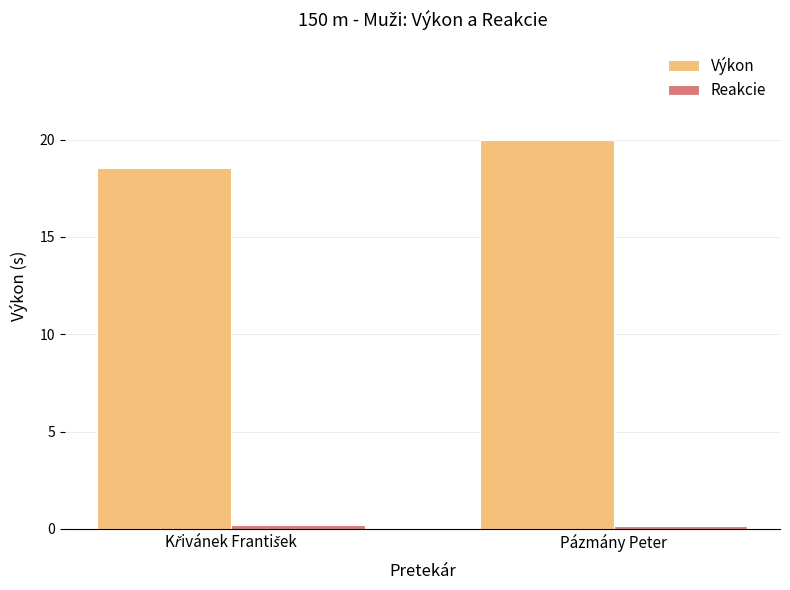

At which category is the sum across all series the highest?

Pázmány Peter